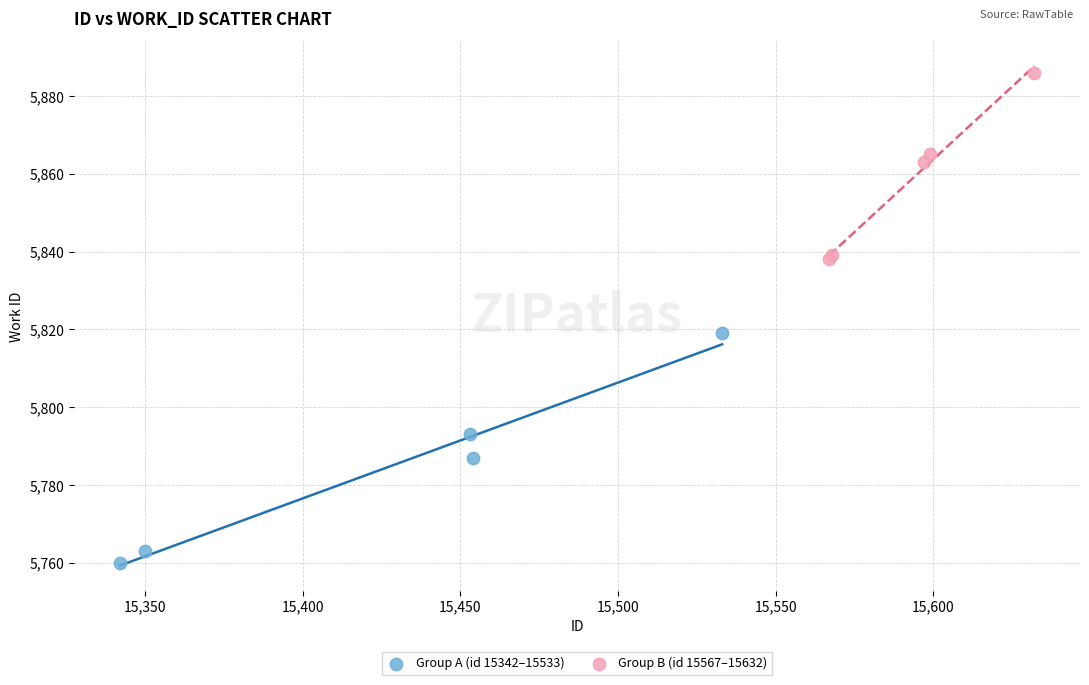

Which series contains the highest Y value?

Group B (id 15567–15632)